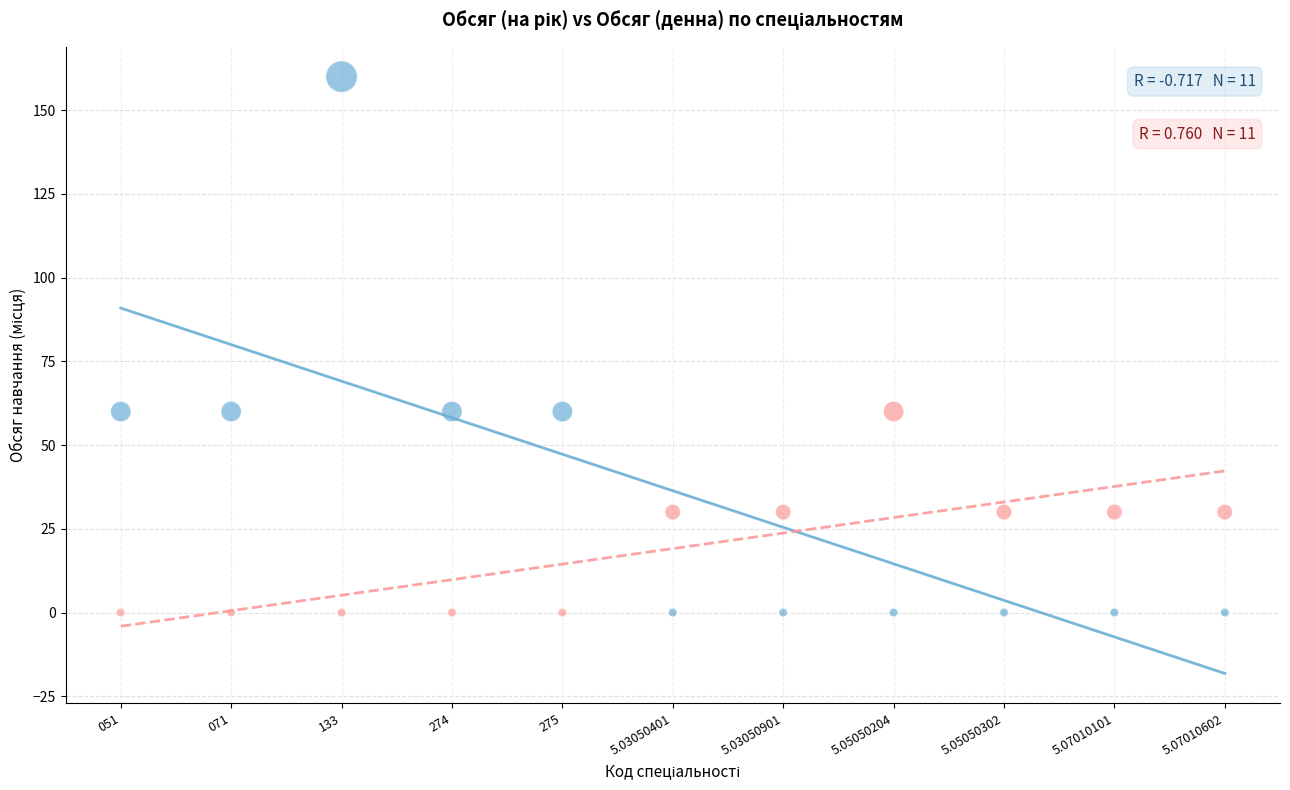

Across all data points, what is the range of Y values (max minus min)?

160